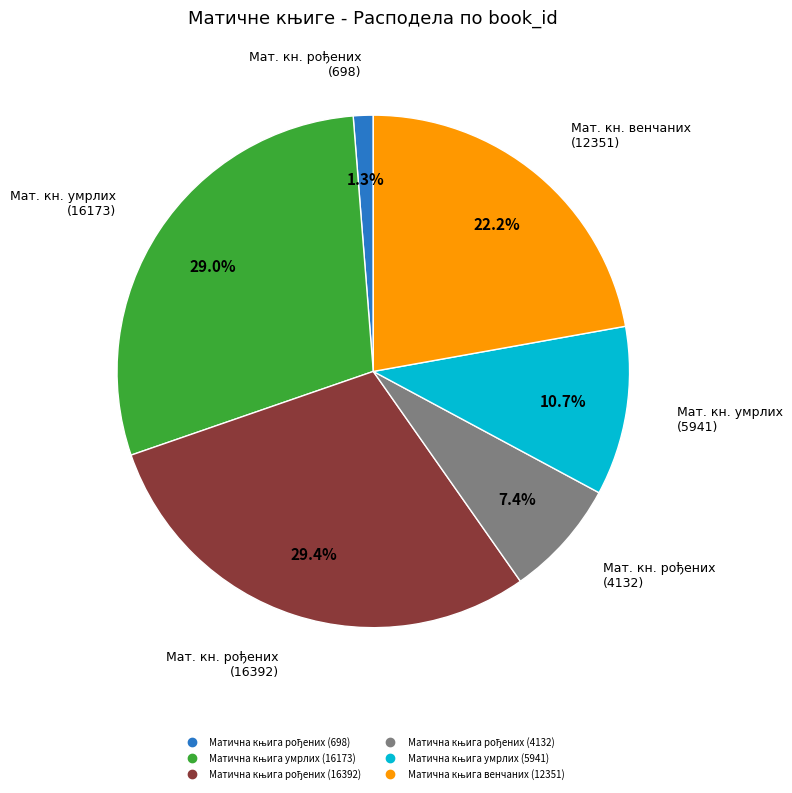

Does any single category account for the majority?

No